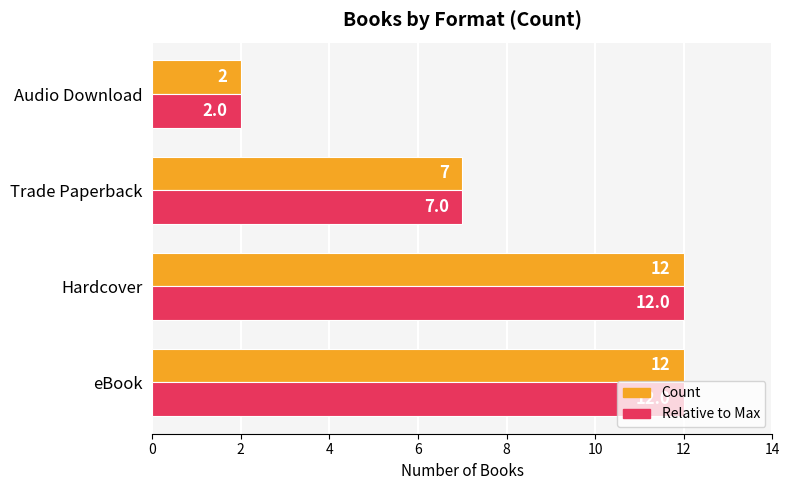

How many values in the Count series are below 12?

2